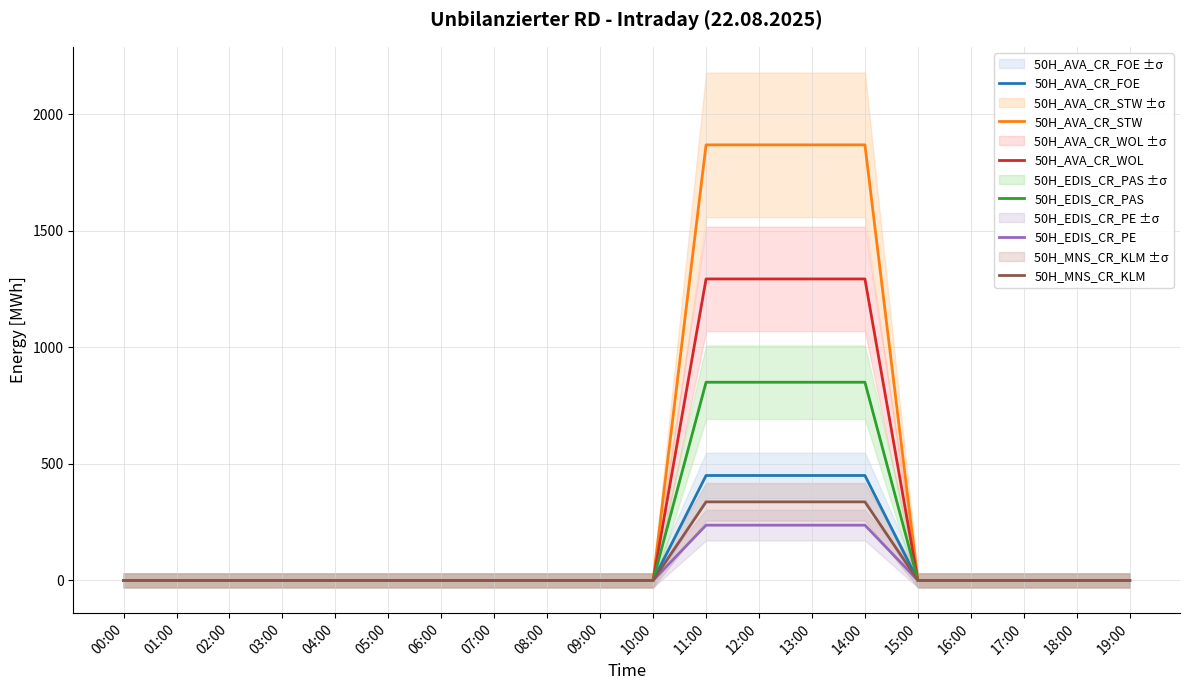

Reading left to right, extract all data points from this chart.

50H_AVA_CR_FOE: 0	0	0	0	0	0	0	0	0	0	0	450	450	450	450	0	0	0	0	0
50H_AVA_CR_STW: 0	0	0	0	0	0	0	0	0	0	0	1868	1868	1868	1868	0	0	0	0	0
50H_AVA_CR_WOL: 0	0	0	0	0	0	0	0	0	0	0	1293	1293	1293	1293	0	0	0	0	0
50H_EDIS_CR_PAS: 0	0	0	0	0	0	0	0	0	0	0	850	850	850	850	0	0	0	0	0
50H_EDIS_CR_PE: 0	0	0	0	0	0	0	0	0	0	0	237	237	237	237	0	0	0	0	0
50H_MNS_CR_KLM: 0	0	0	0	0	0	0	0	0	0	0	337	337	337	337	0	0	0	0	0